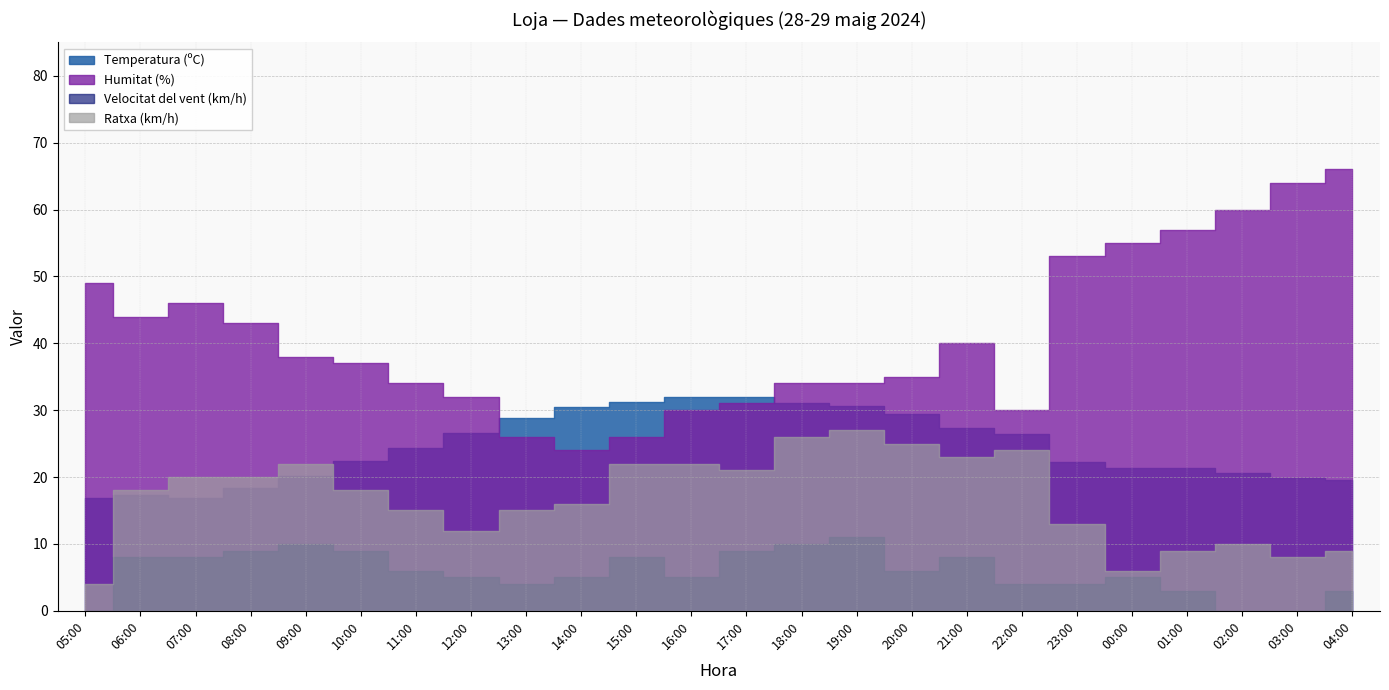

Where is the first local maximum for Ratxa (km/h)?

09:00